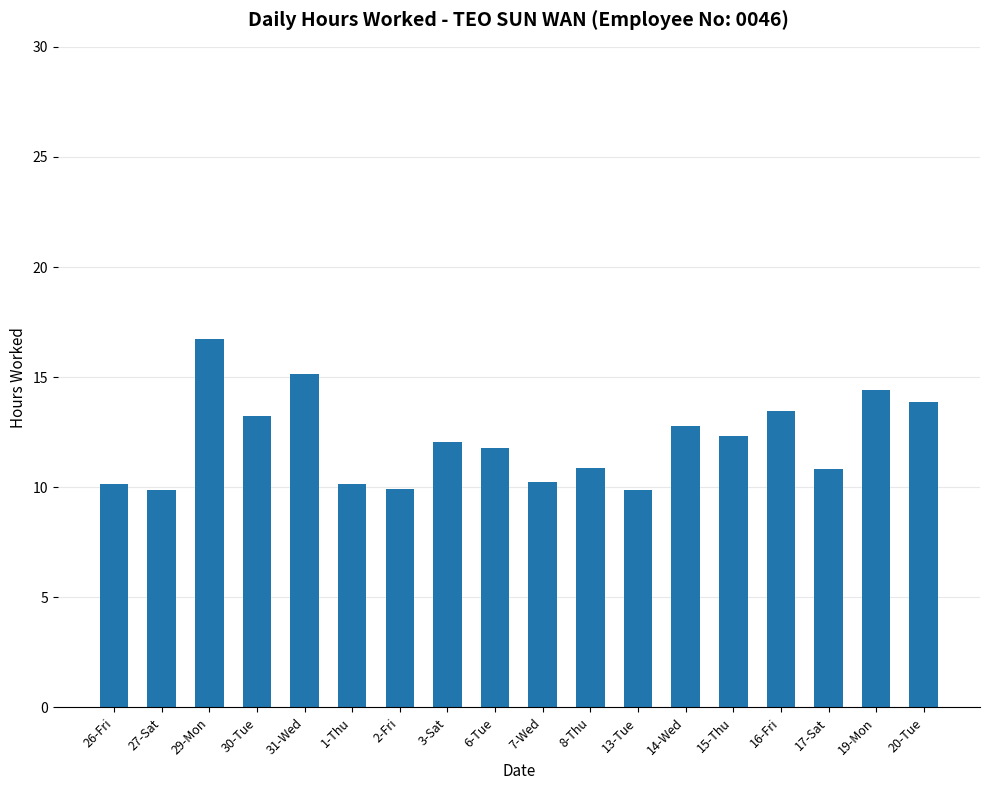

What position from the left is 7-Wed?

10